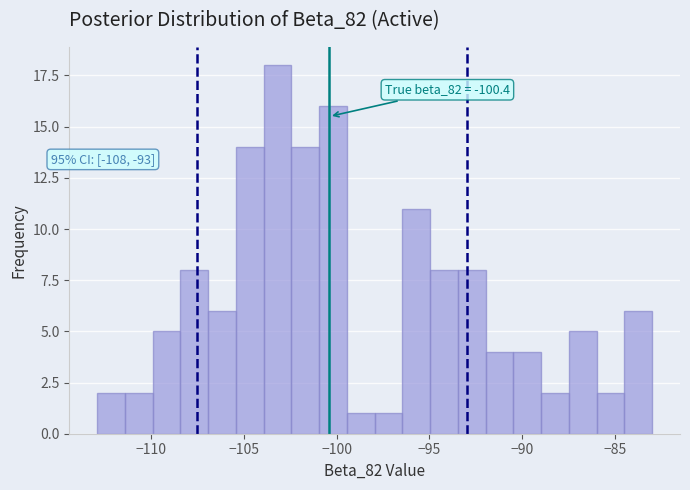

Read against the x-axis, roughly where is the centre of the tallest bar?

-103.0